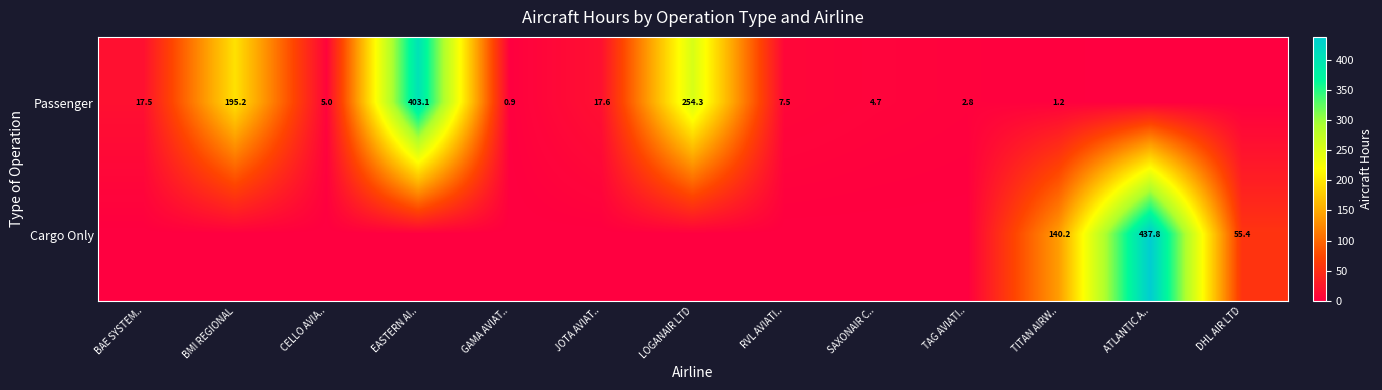

What is the total value across all series at SAXONAIR C..?

4.7